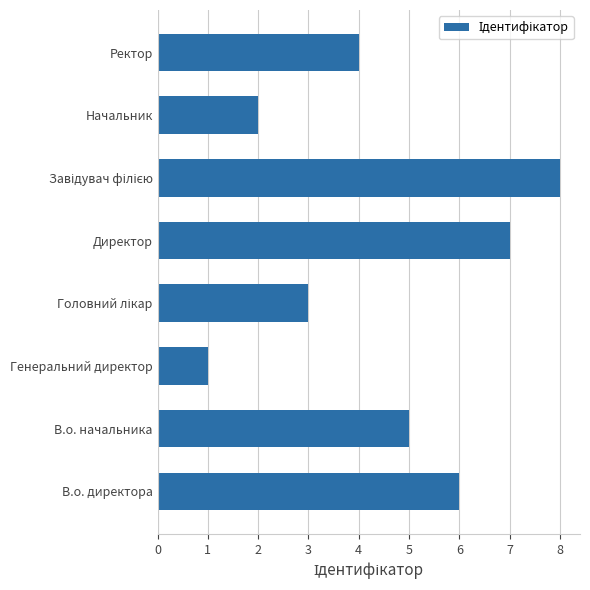

Is it true that the value at В.о. директора is 6?

True